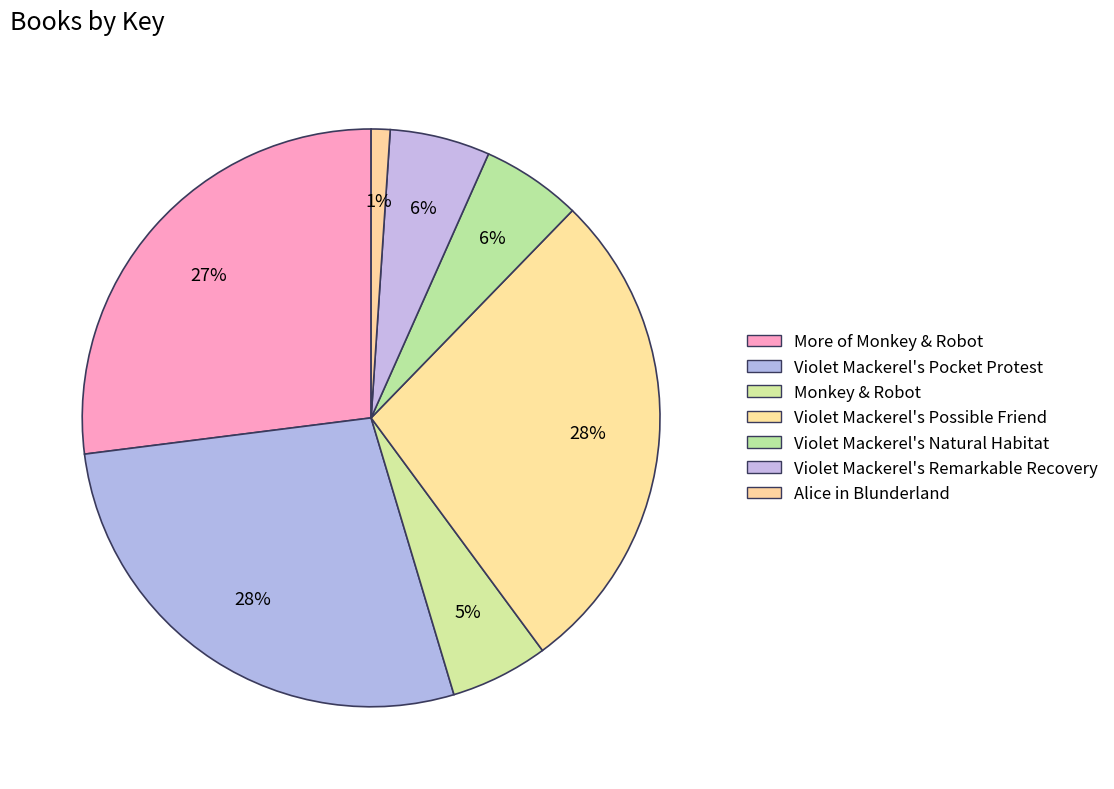

Approximately how many times larger is the value at Alice in Blunderland compared to Violet Mackerel's Natural Habitat?

0.2